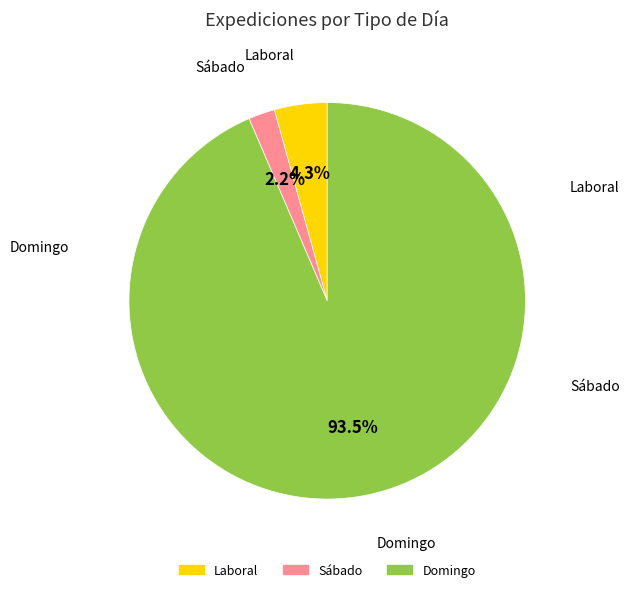

What portion of the pie excludes Sábado?

97.8%